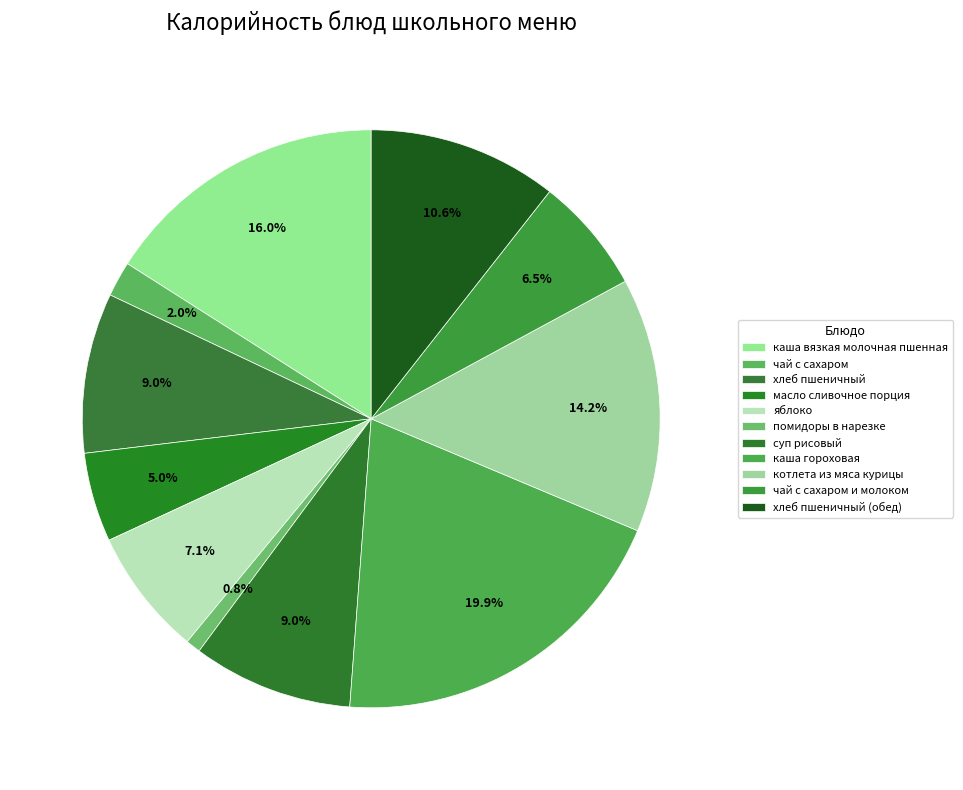

The чай с сахаром slice represents 9% of the pie. True or false?

False